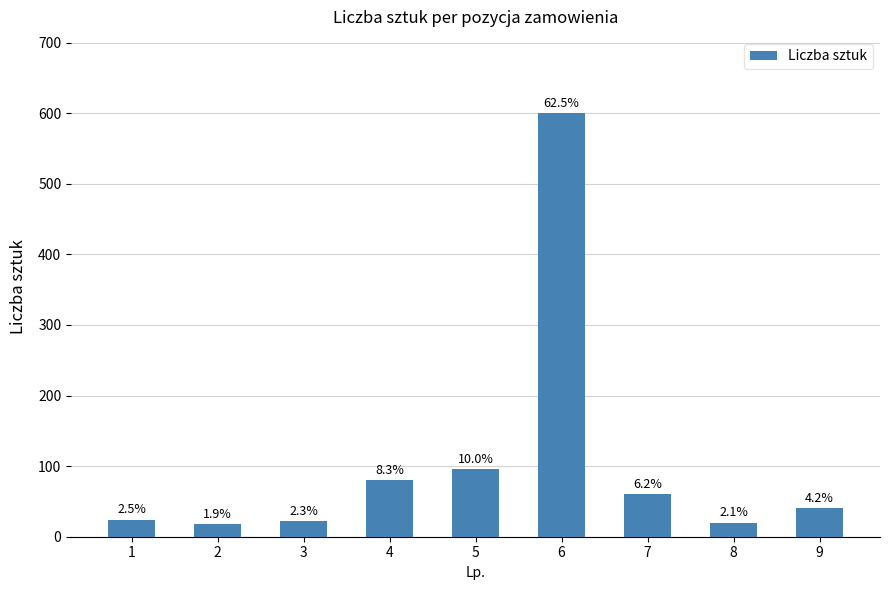

Read the value at 5, to the nearest 10.

100